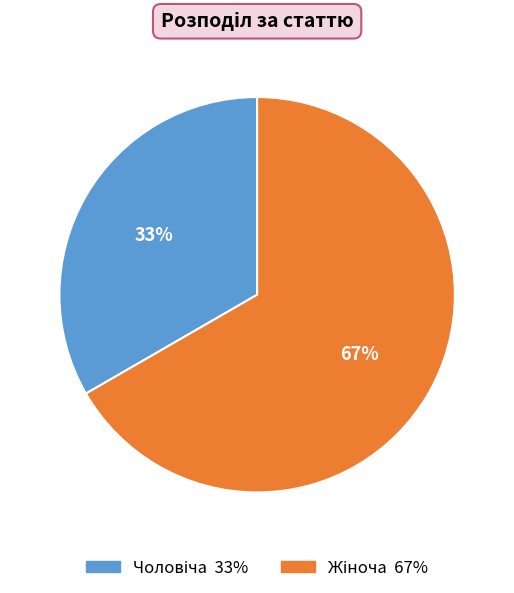

Is there a majority slice in this chart?

Yes